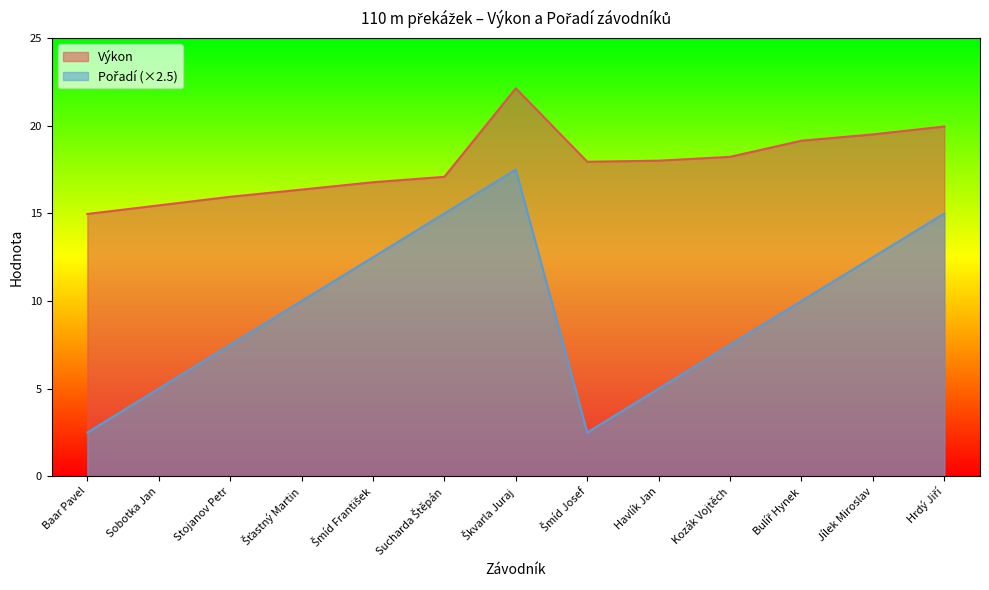

List the series in order of their peak value, lowest first.

Pořadí, Výkon